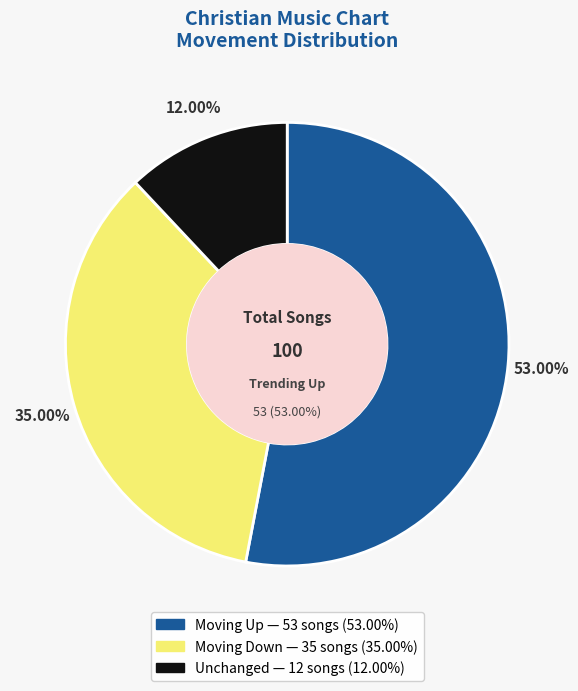

True or false: - accounts for 18% of the total.

False